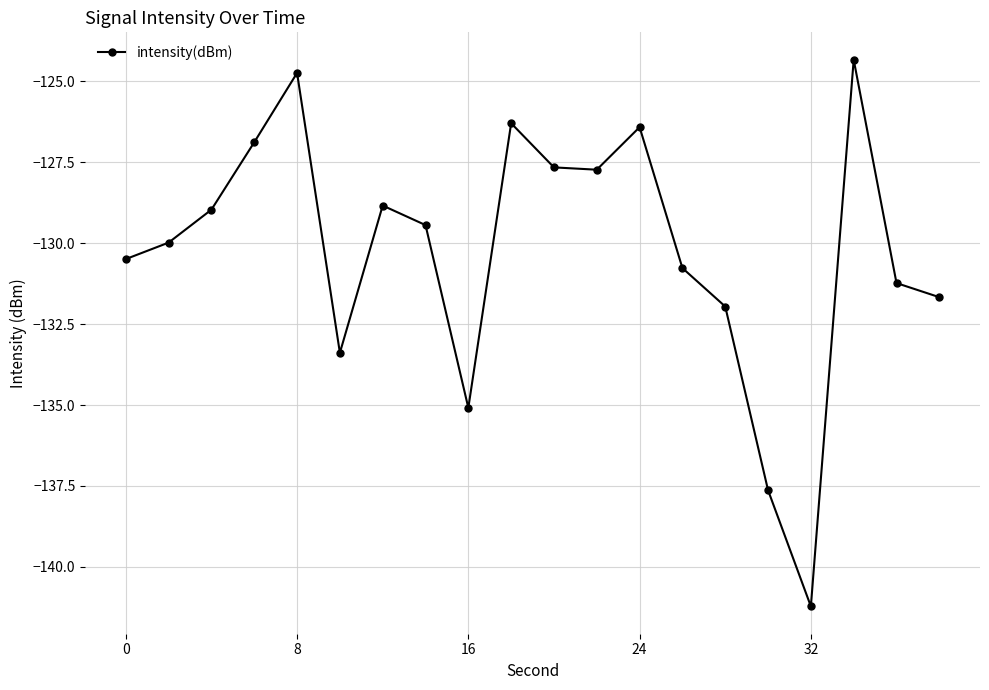

What is the smallest value displayed?

-141.2